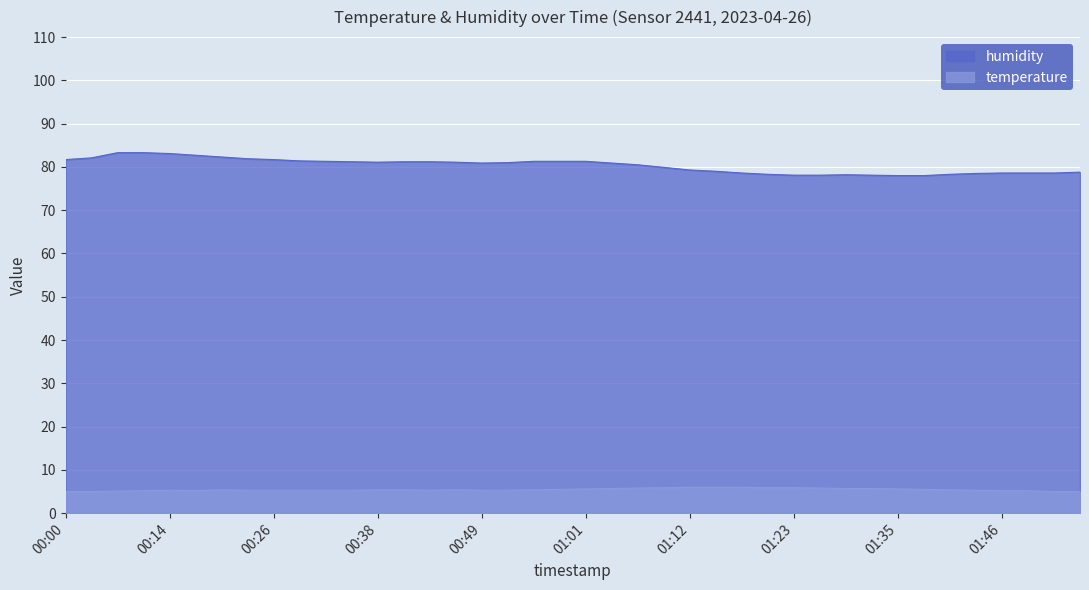

How many values in the humidity series exceed 81?

19